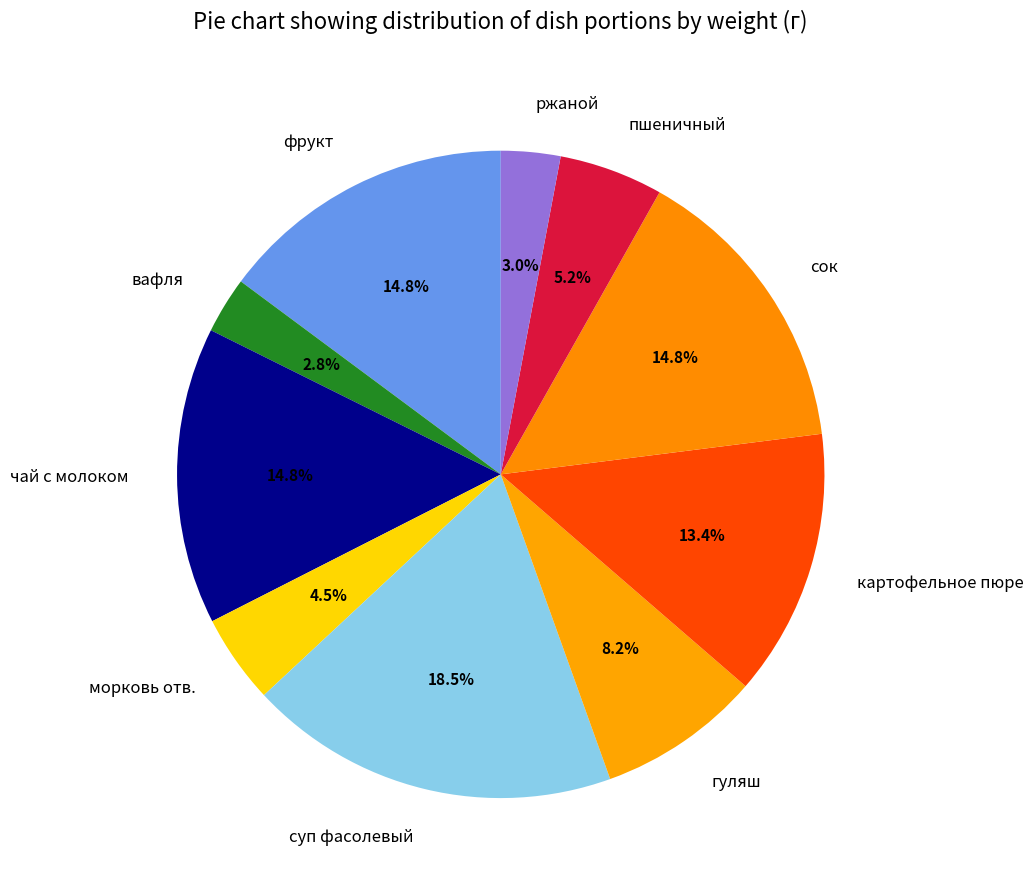

Which category has the biggest portion of the pie?

суп фасолевый